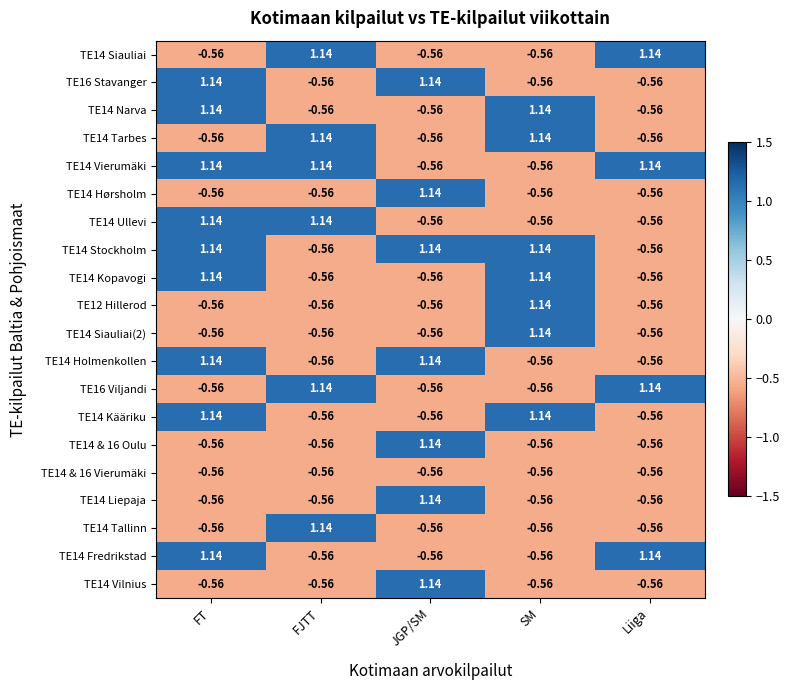

How many negative values does the TE14 Vilnius series have?

4